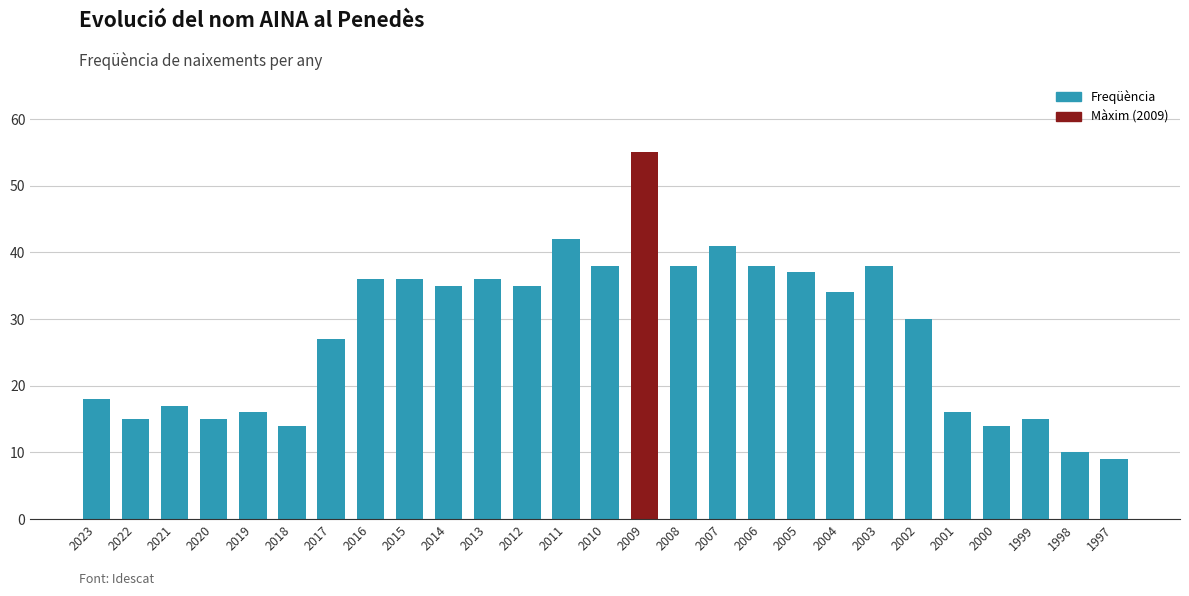

Where does the data first go above 34?

2016